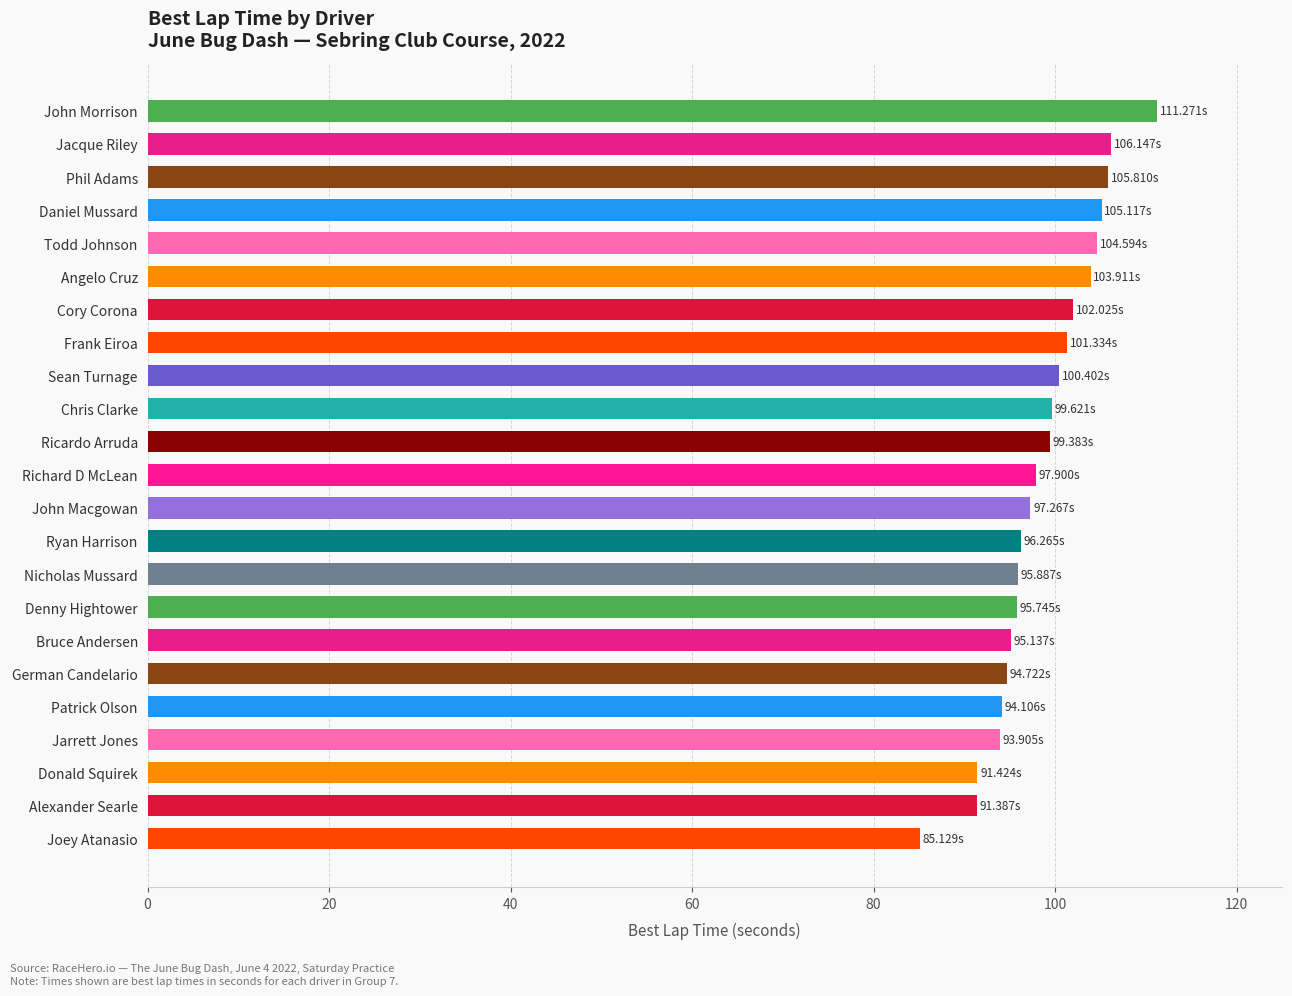

What is the average value?

98.6